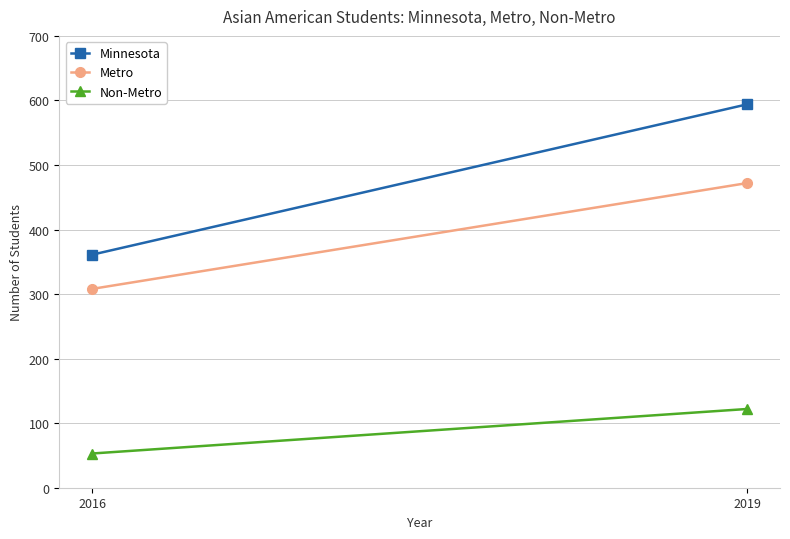

Where is Metro nearest to the value 390?

2016